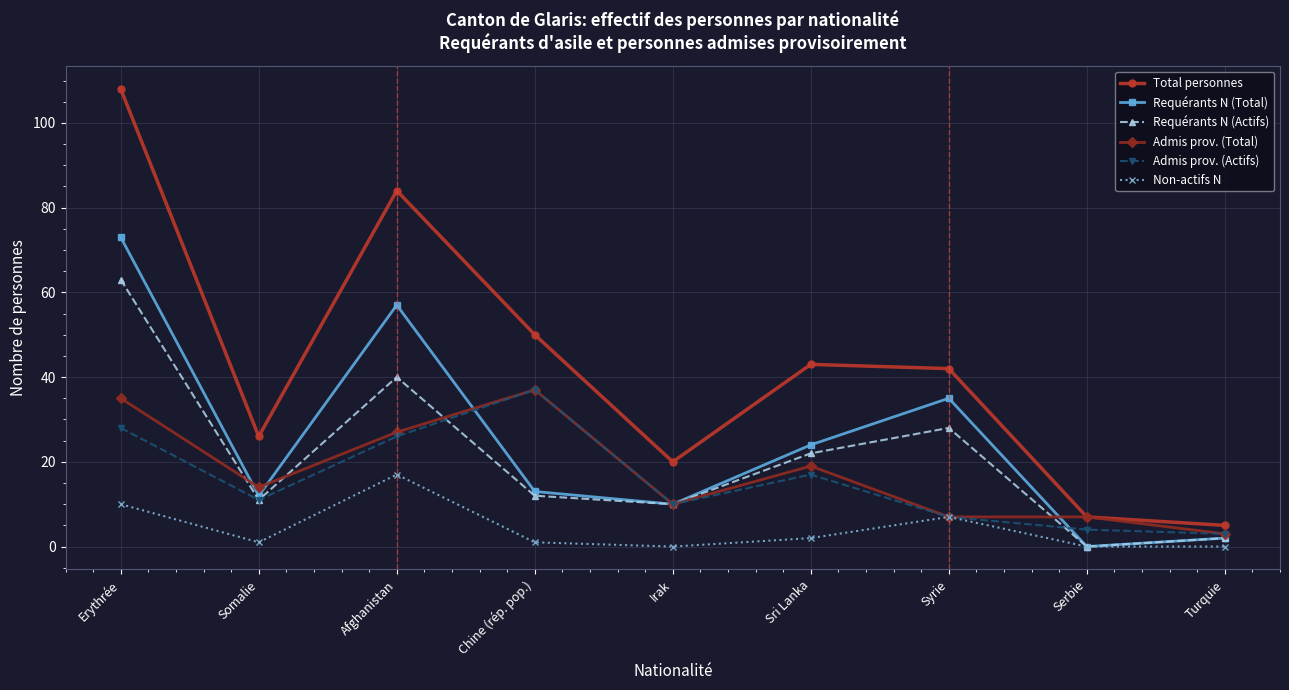

The Requérants N (Total) series shows 2 at Turquie. True or false?

True